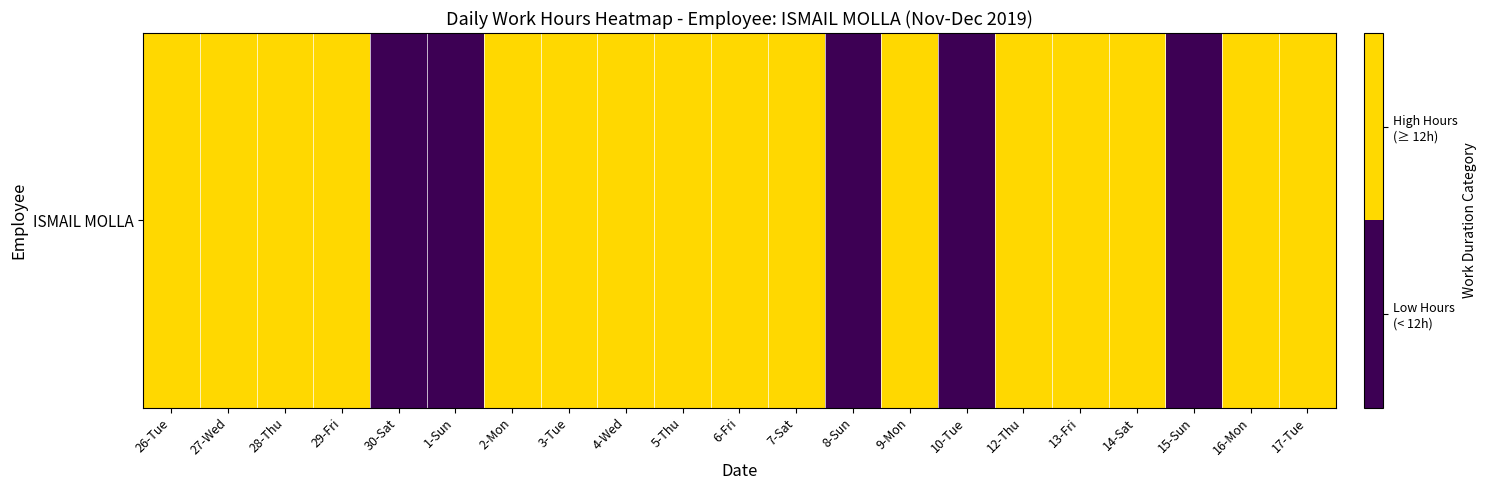

Count the number of data series in this chart.

1